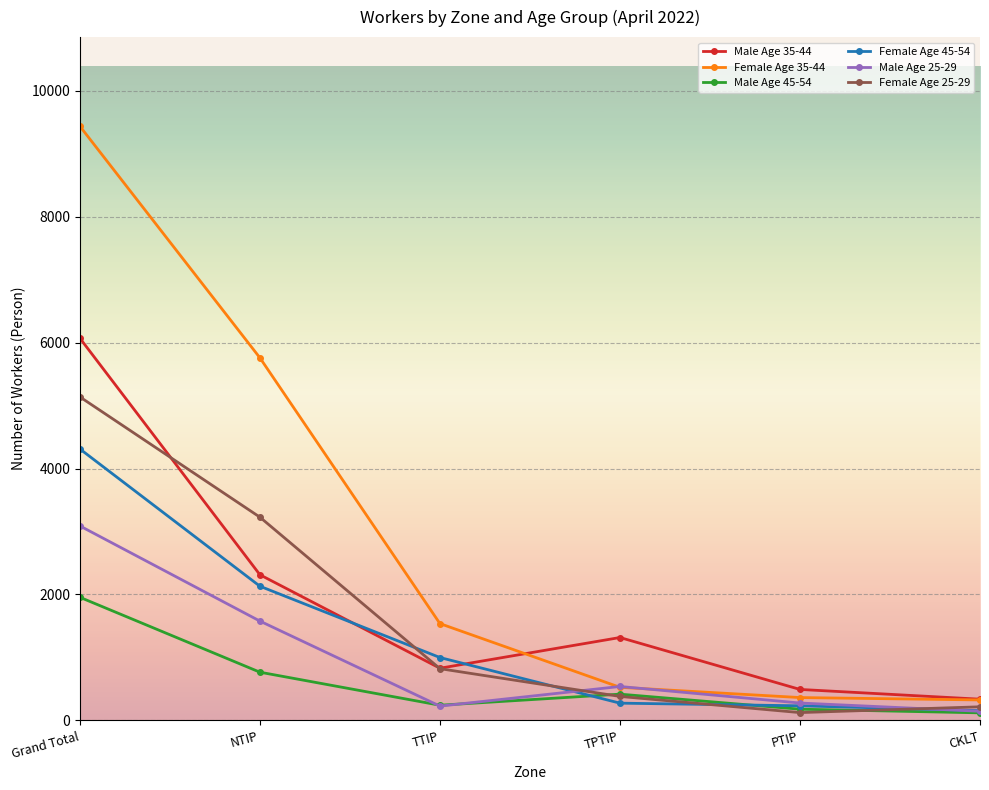

What is the difference between the highest and lowest values at NTIP?

4995